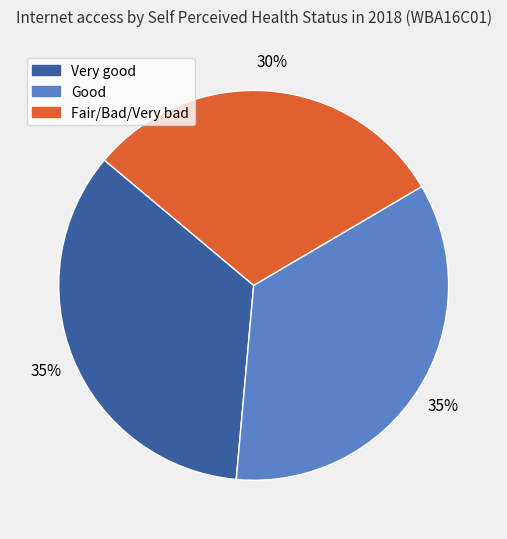

Do Good and Fair/Bad/Very bad together represent more than half of the pie?

Yes